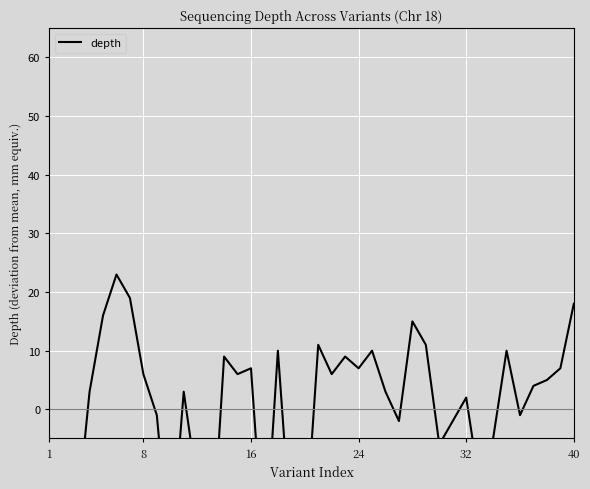

True or false: the data shows 4.3 at 25.

False